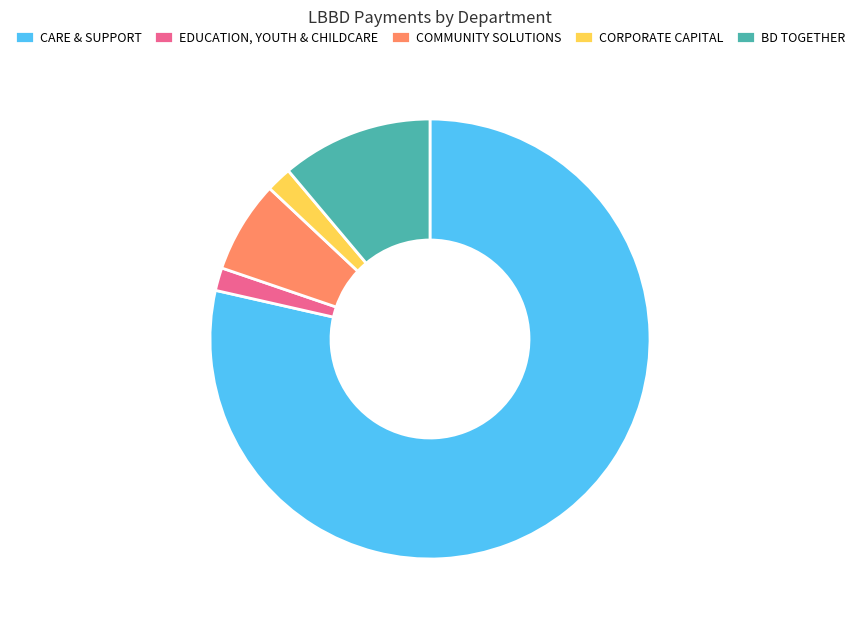

How many slices are in this pie chart?

5